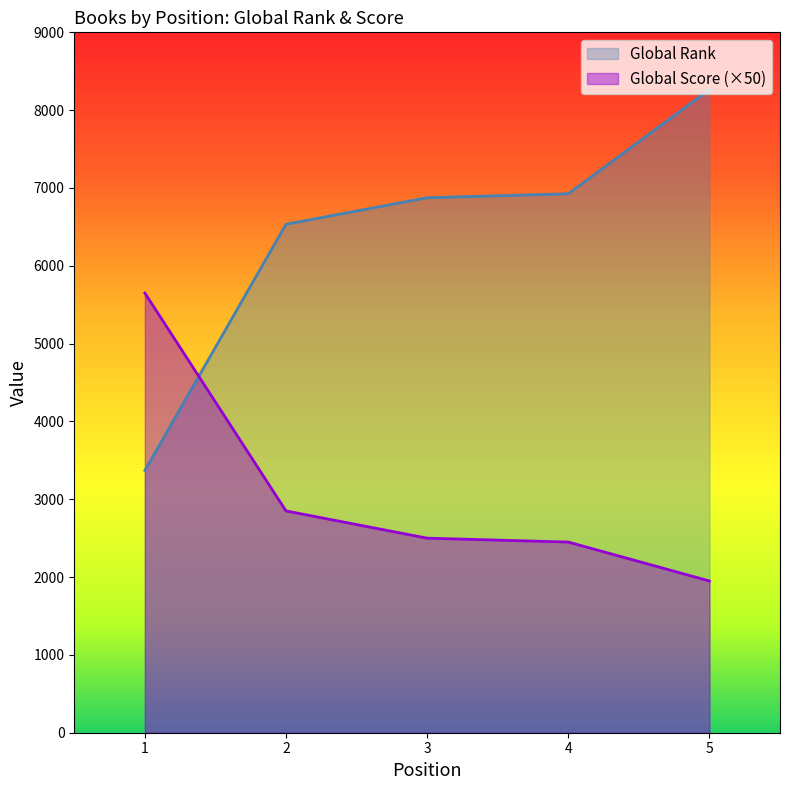

Is the value of Global Rank at 2 greater than the value of Global Score at 2?

Yes